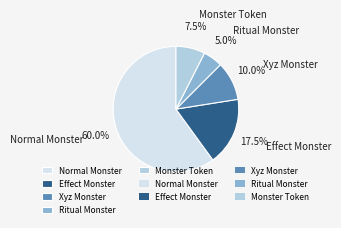

To the nearest percent, what percentage of the pie is Xyz Monster?

10%